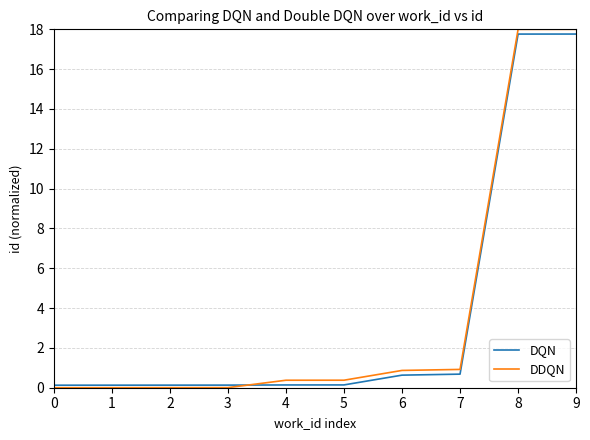

Between 2 and 7, which series saw the biggest shift?

DDQN